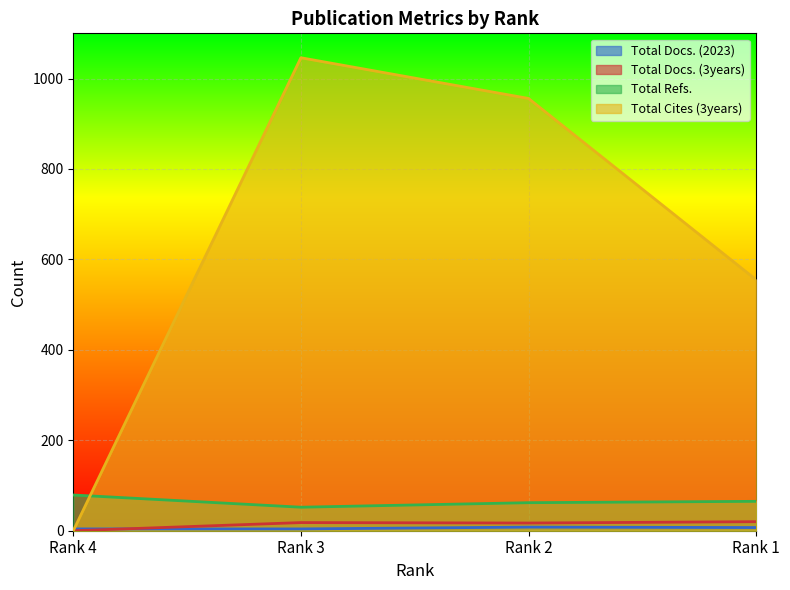

Which series ends up on top after the final intersection of Total Refs. and Total Cites (3years)?

Total Cites (3years)